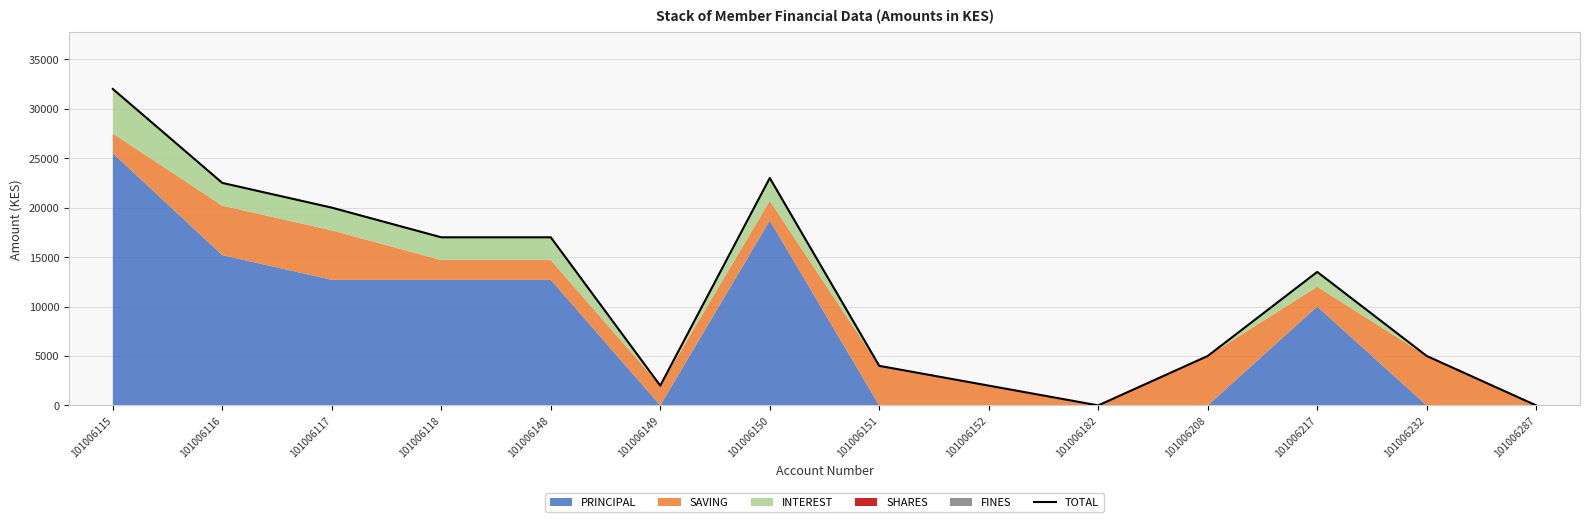

What is the difference between the maximum and minimum values?

32000